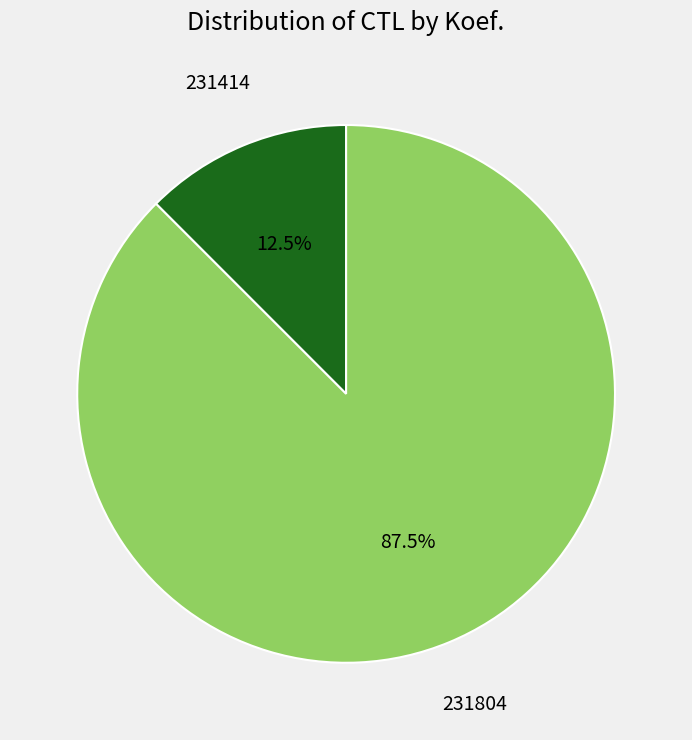

To the nearest percent, what is the difference between the 231414 and 231804 slice percentages?

75%